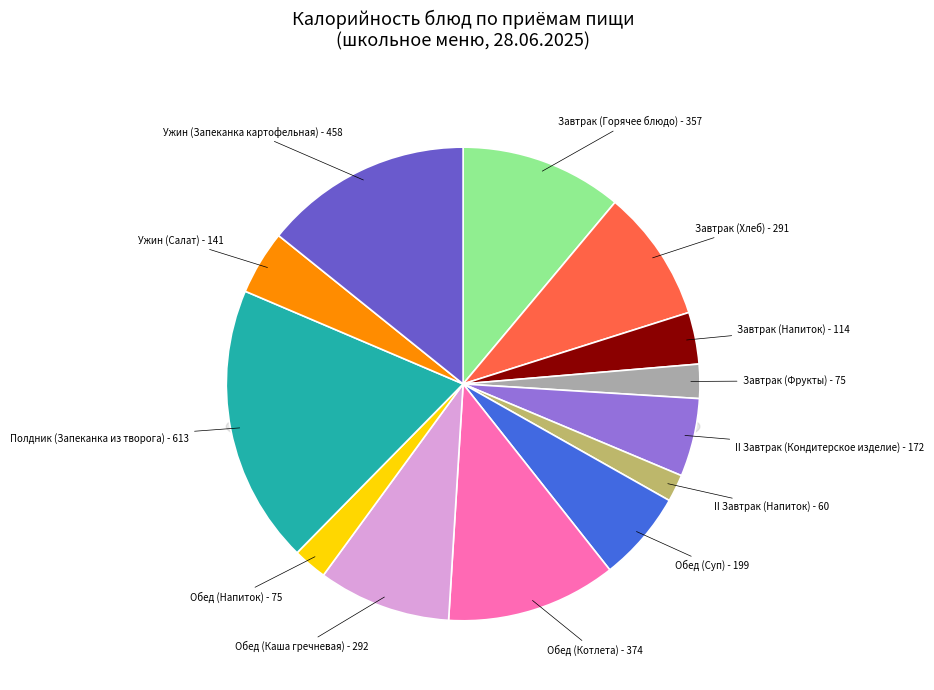

The Обед (Котлета) slice represents 12% of the pie. True or false?

True